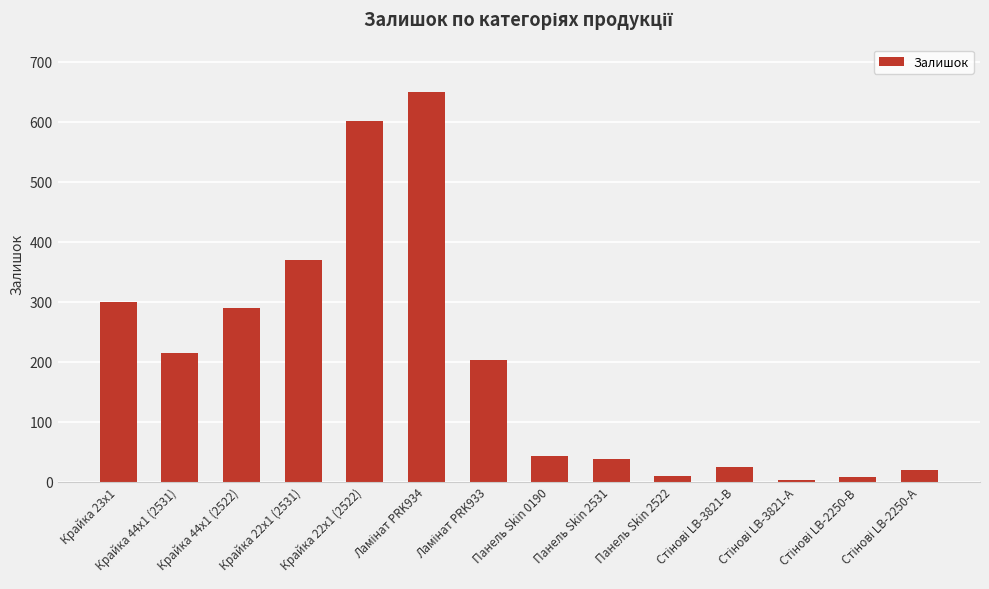

The chart shows a value of 42 at Панель Skin 0190. True or false?

True